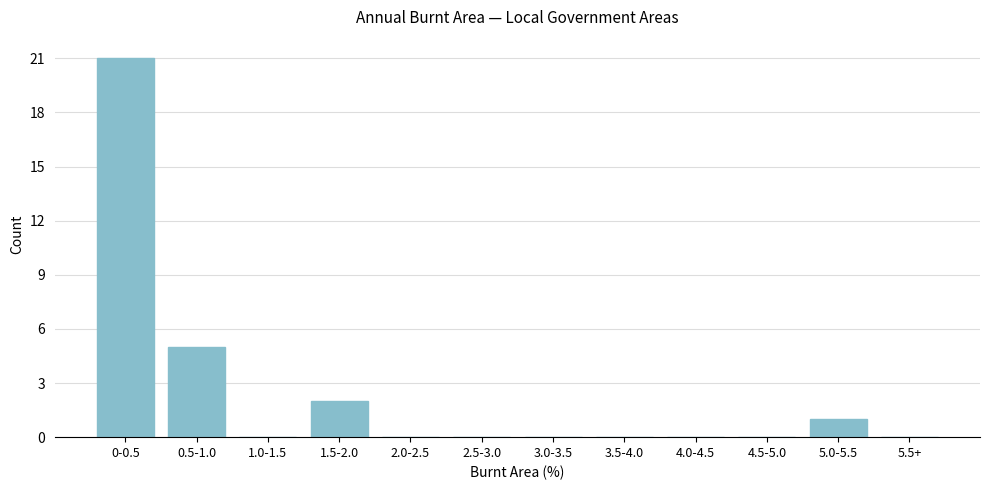

Reading left to right, transcribe all the data shown in this chart.

0-0.5=21	0.5-1.0=5	1.0-1.5=0	1.5-2.0=2	2.0-2.5=0	2.5-3.0=0	3.0-3.5=0	3.5-4.0=0	4.0-4.5=0	4.5-5.0=0	5.0-5.5=1	5.5+=0